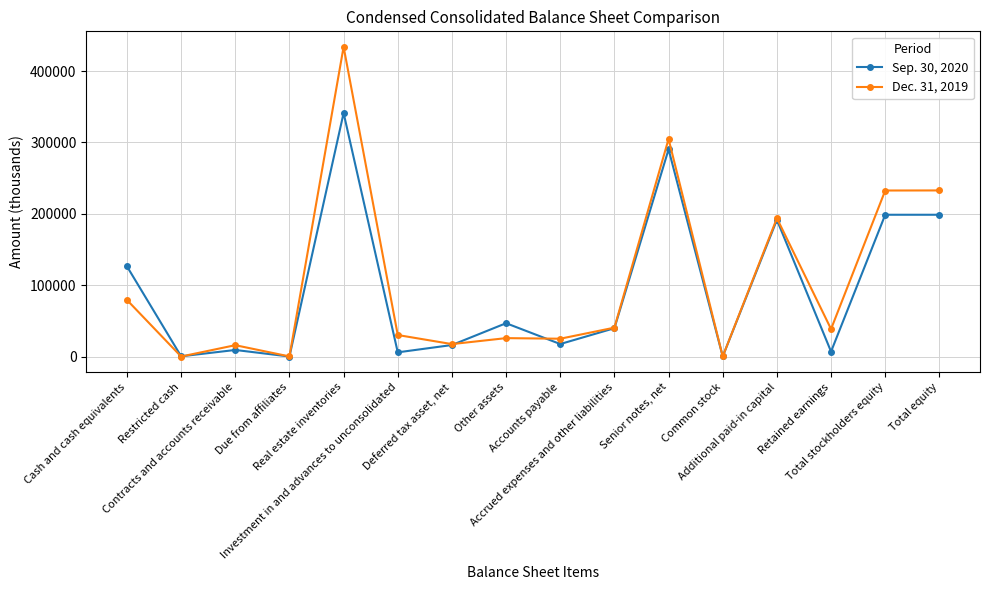

At which category does Sep. 30, 2020 reach its first local valley?

Restricted cash